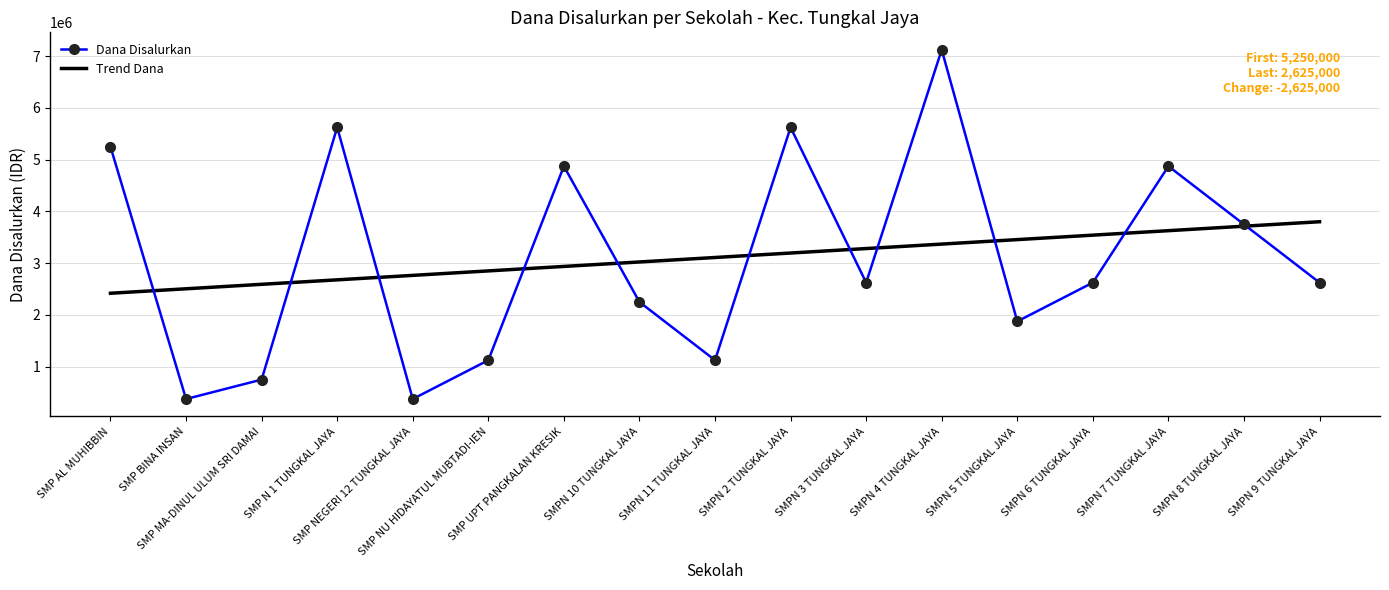

Which series ends up on top after the final intersection of Dana Disalurkan and Trend Dana?

Trend Dana